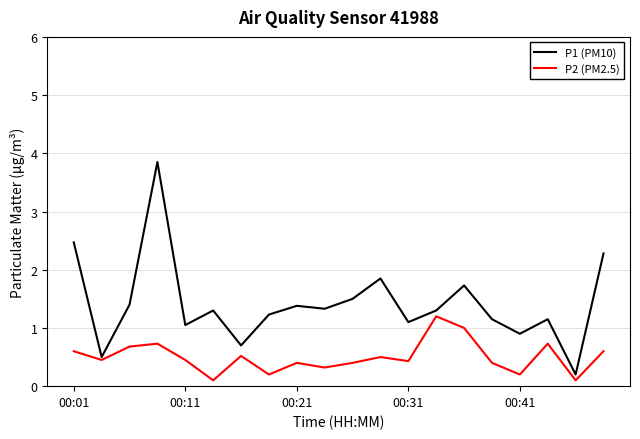

What is the maximum value for P1 (PM10)?

3.9